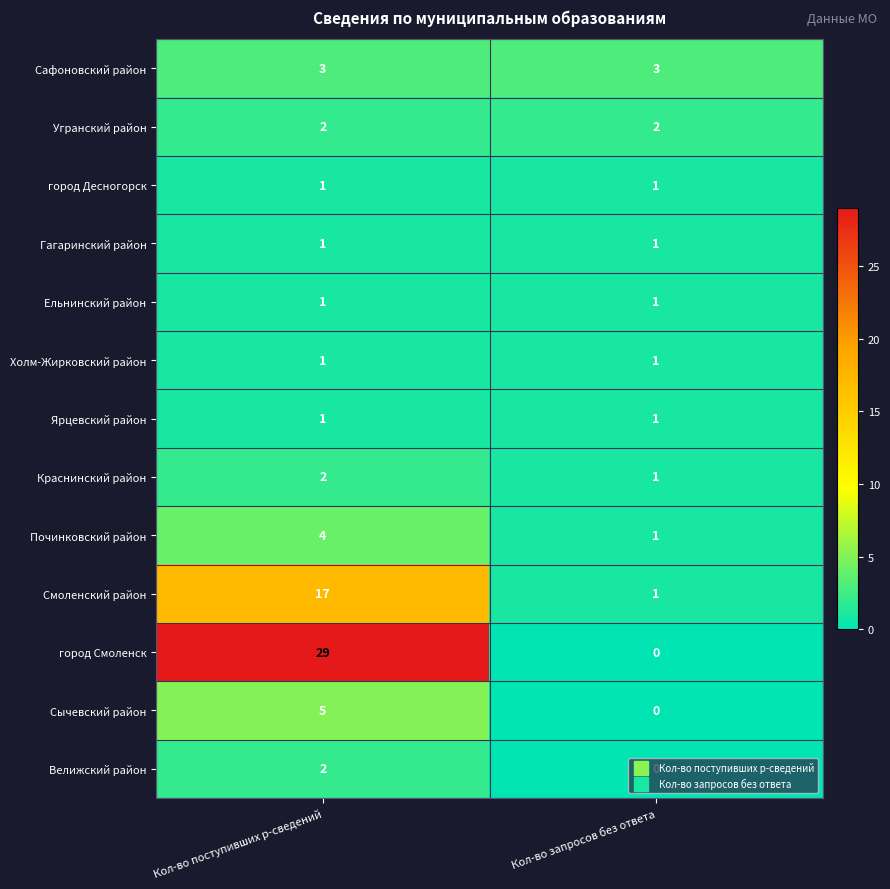

Rank the categories by Краснинский район value from highest to lowest.

Кол-во поступивших р-сведений, Кол-во запросов без ответа